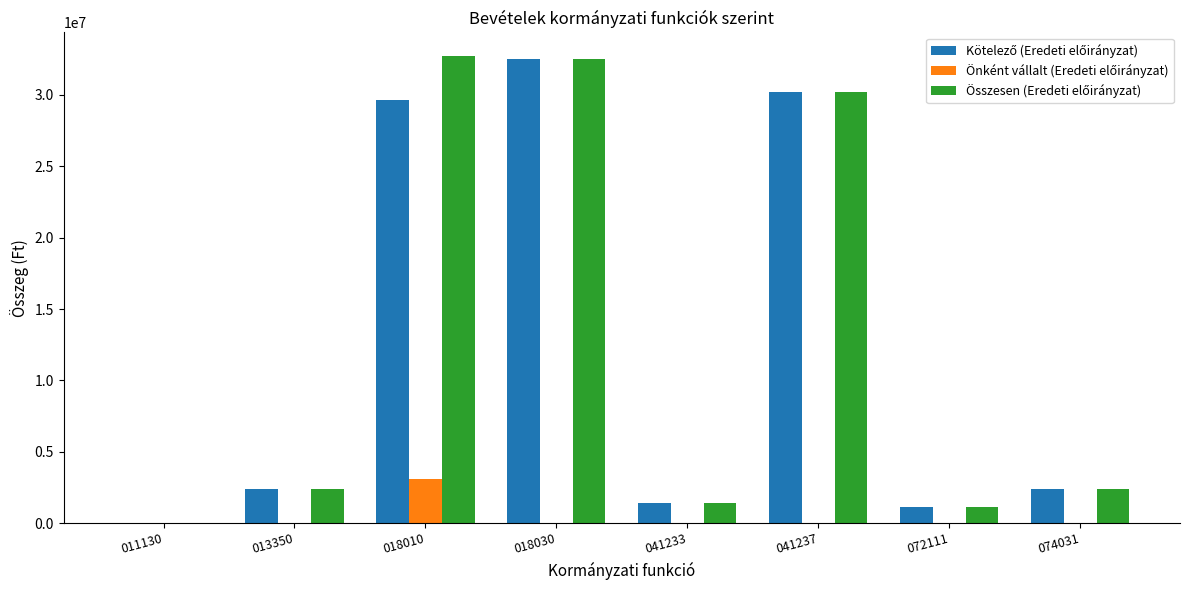

What is the total value across all series at 018010?

65466350